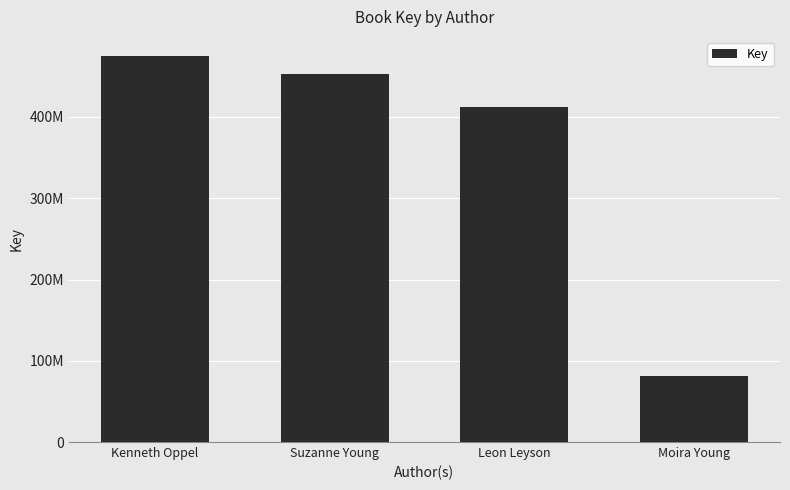

What is the difference between the maximum and minimum values?

393160395